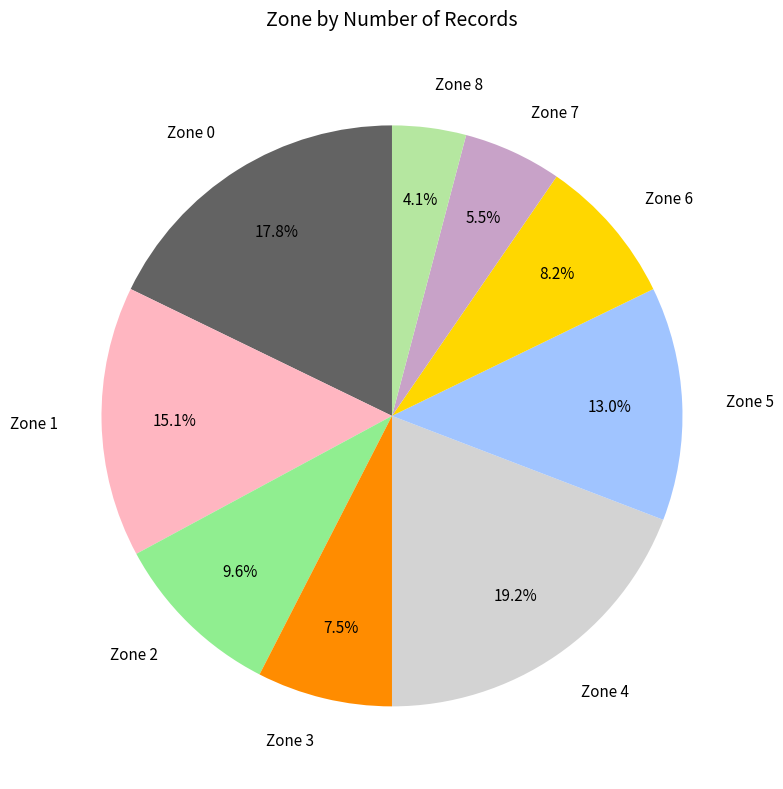

How much of the chart is everything except Zone 6?

91.8%